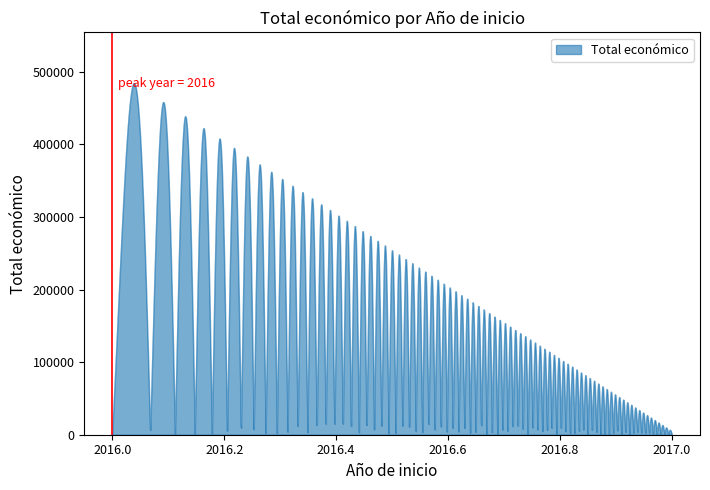

What is the maximum value shown in the chart?

484377.5